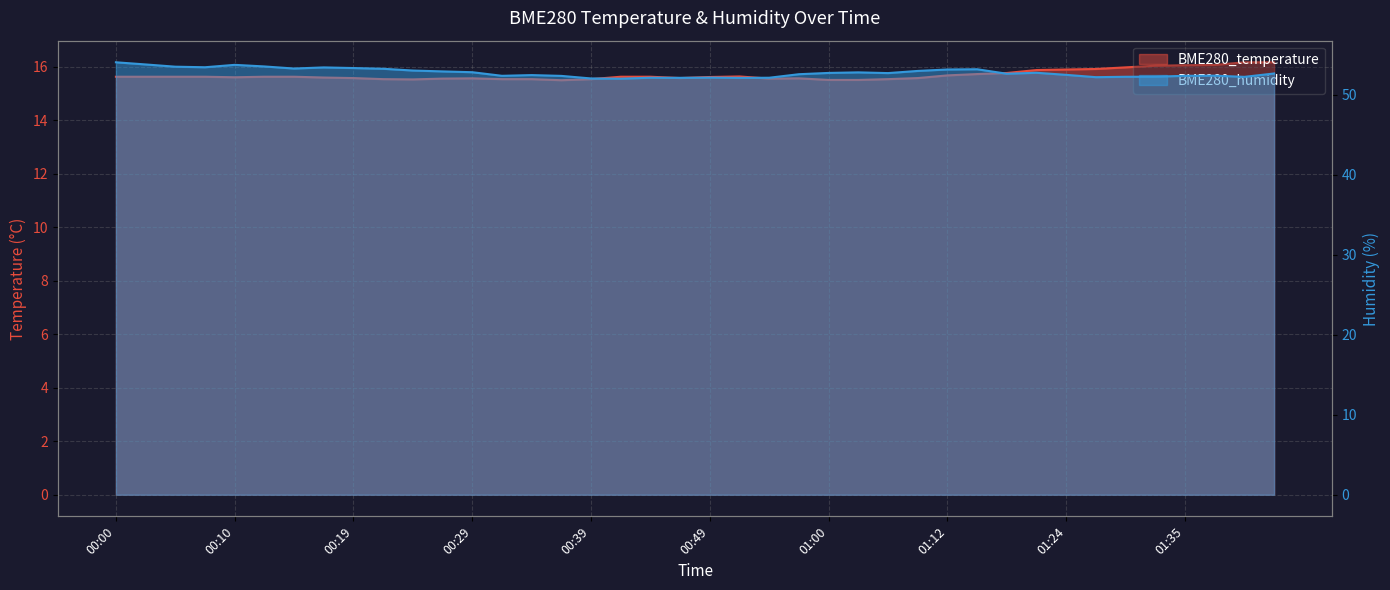

What is the sum of all BME280_humidity values?

2109.6